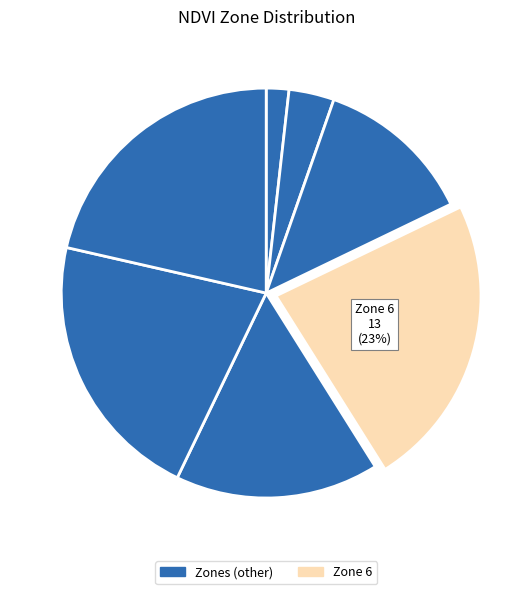

To the nearest percent, what is the average slice percentage?

12%